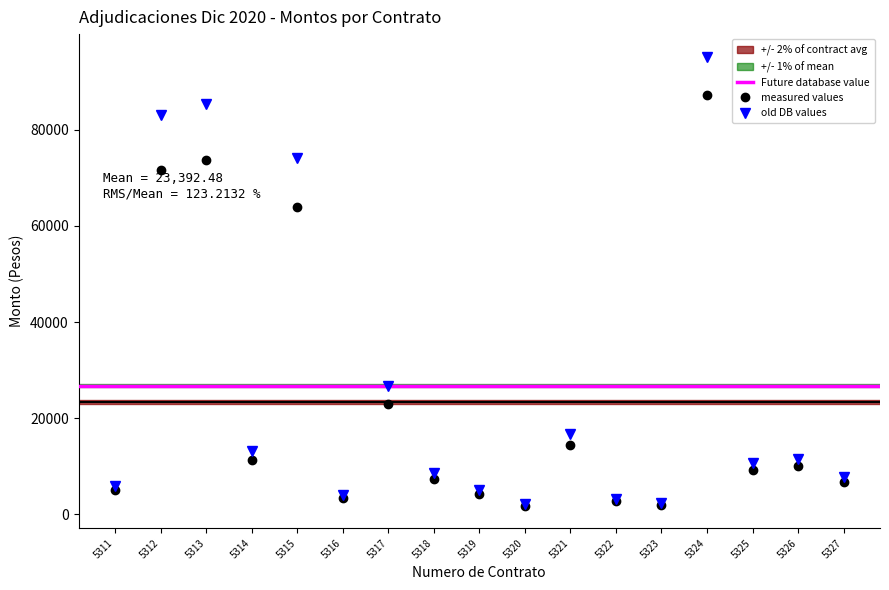

In Monto con impuestos, how many points are higher than both neighbors (excluding endpoints)?

6